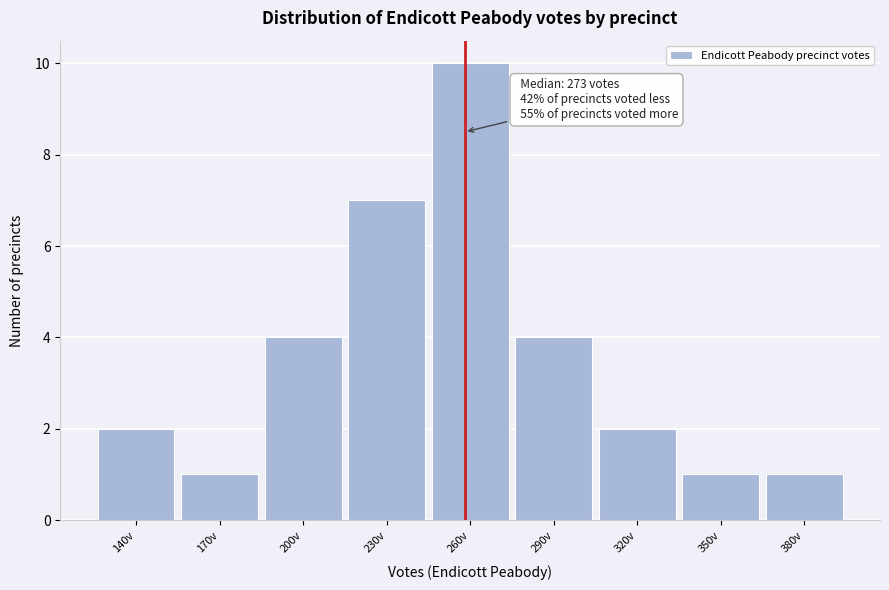

Reading left to right, what are all the values shown in this chart?

140v=2	170v=1	200v=4	230v=7	260v=10	290v=4	320v=2	350v=1	380v=1